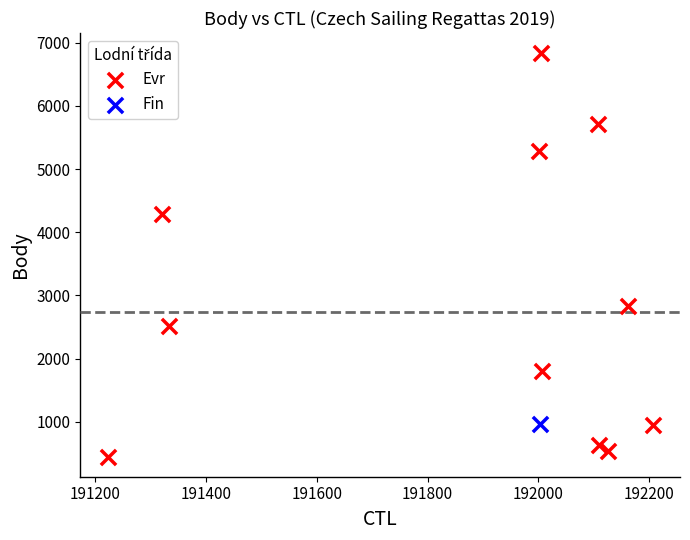

What are all the series names shown in the legend?

Evr, Fin